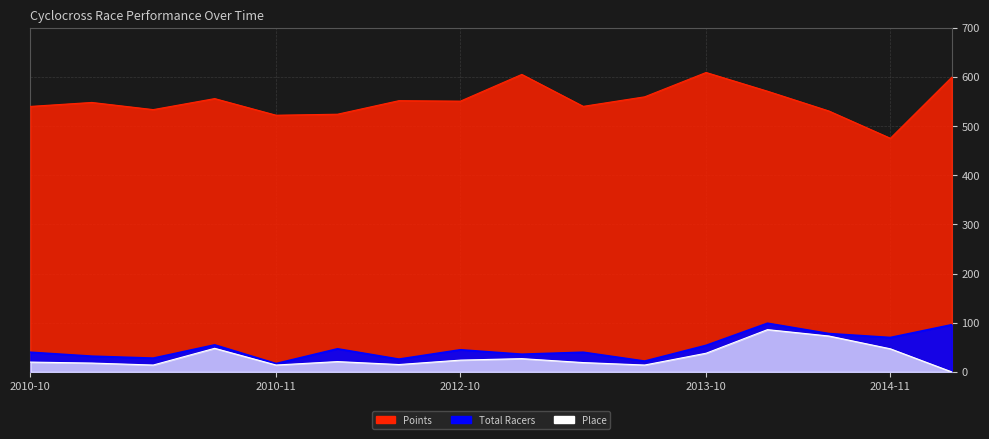

How many positive values does the Place series have?

15